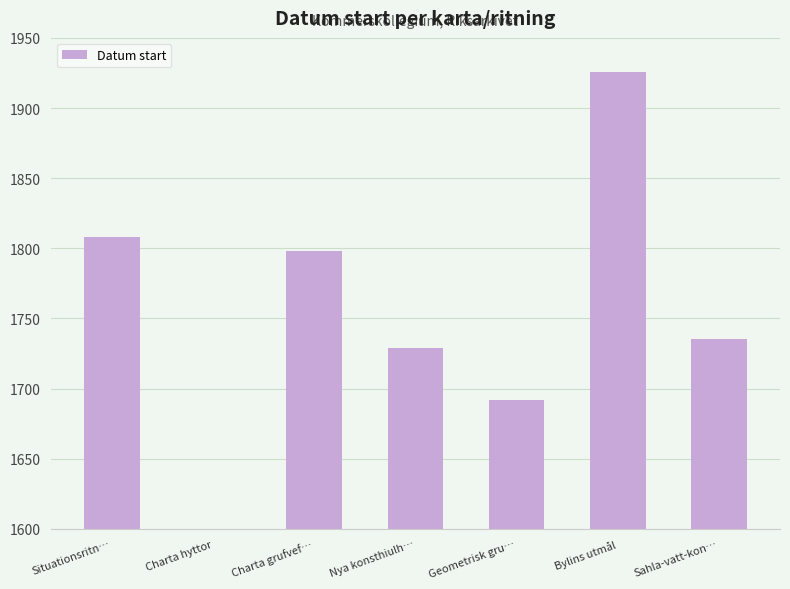

What is the maximum value shown in the chart?

1926